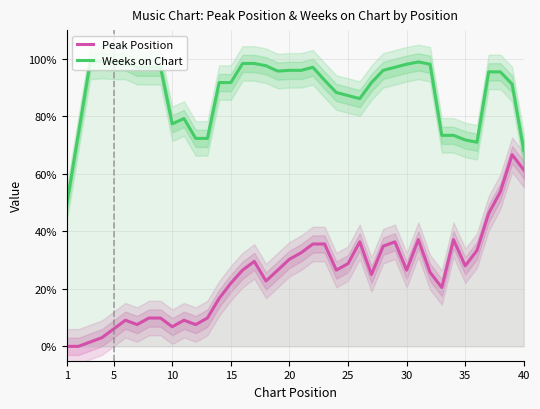

Reading left to right, transcribe all the data shown in this chart.

Peak Position: 0.0	0.0	1.5	3.0	6.1	9.1	7.6	9.8	9.8	6.8	9.1	7.6	9.8	16.7	22.0	26.5	29.5	22.7	26.5	30.3	32.6	35.6	35.6	26.5	28.8	36.4	25.0	34.8	36.4	26.5	37.1	25.8	20.5	37.1	28.0	33.3	46.2	53.8	66.7	61.4
Weeks on Chart: 49.5	74.2	98.9	99.2	98.9	98.9	97.1	97.1	97.1	77.4	79.3	72.3	72.3	91.8	91.8	98.4	98.4	97.6	95.7	96.0	96.0	97.1	92.6	88.3	87.2	86.2	91.8	96.0	97.1	98.1	98.9	98.1	73.4	73.4	71.8	71.0	95.5	95.5	91.2	68.1